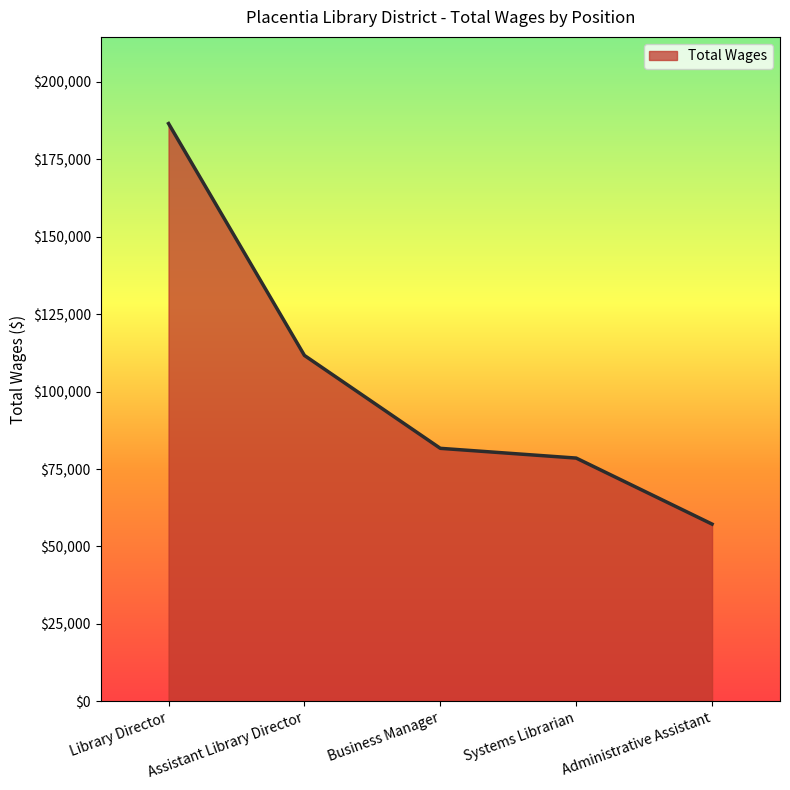

List the labels in order of value, smallest first.

Administrative Assistant, Systems Librarian, Business Manager, Assistant Library Director, Library Director